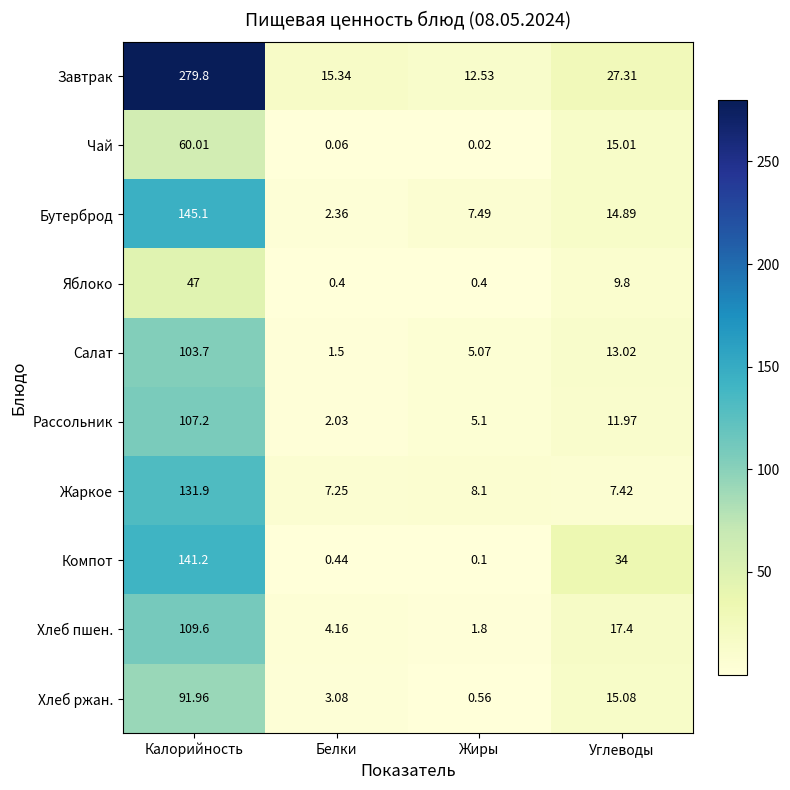

Is the value of Хлеб пшен. at Жиры greater than the value of Яблоко at Калорийность?

No